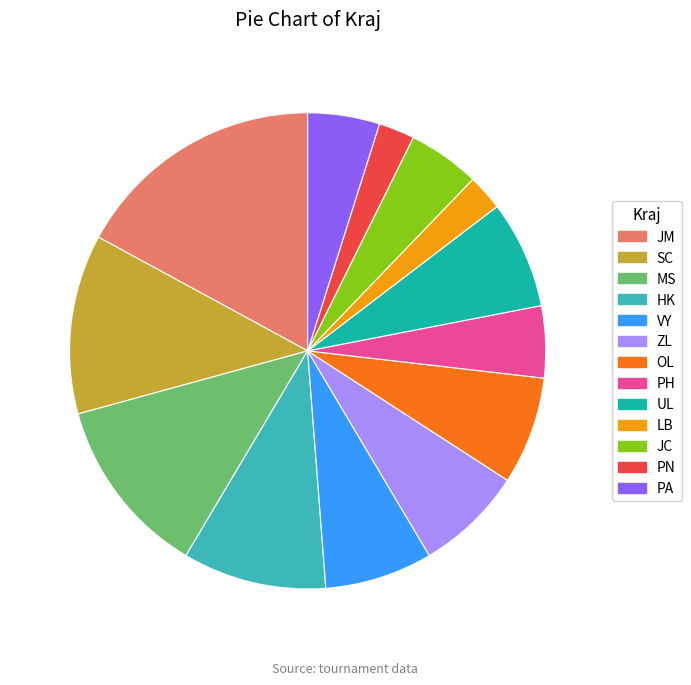

Which category has the biggest portion of the pie?

JM